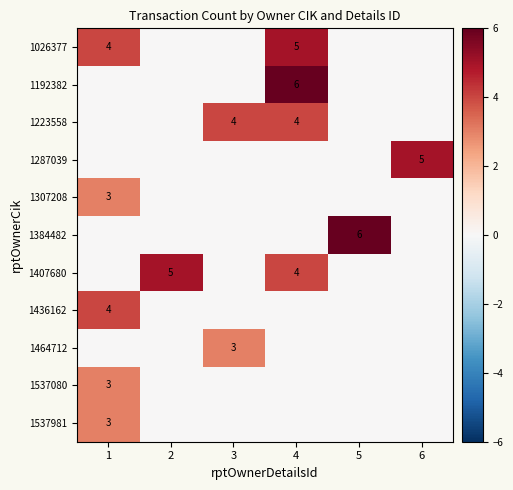

True or false: 1192382 has a value of 9 at 4.

False